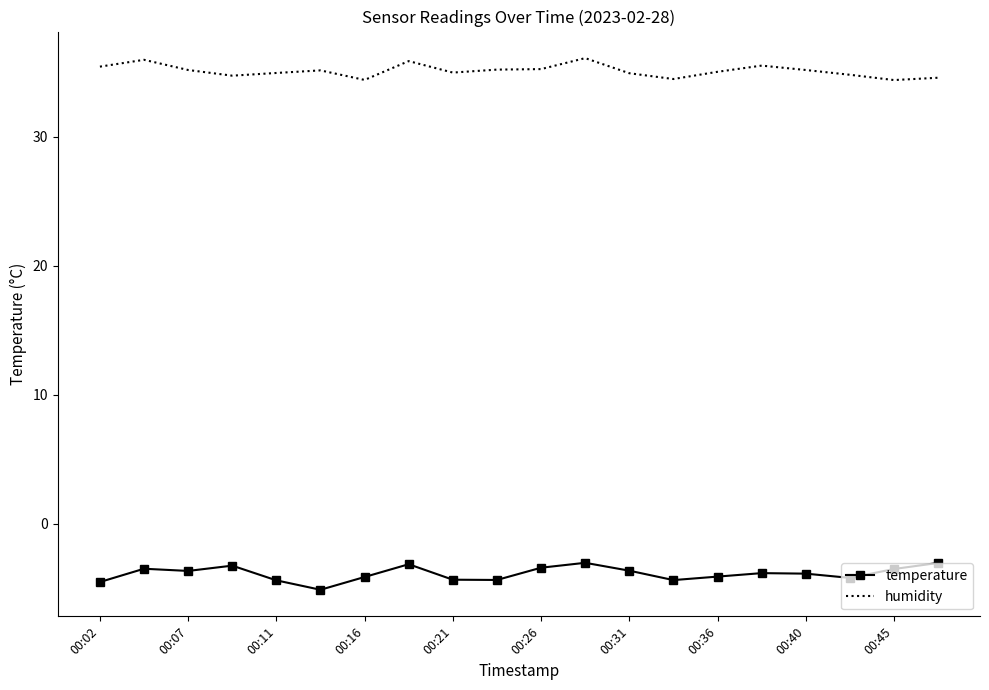

What is the lowest value of the temperature series?

-5.1